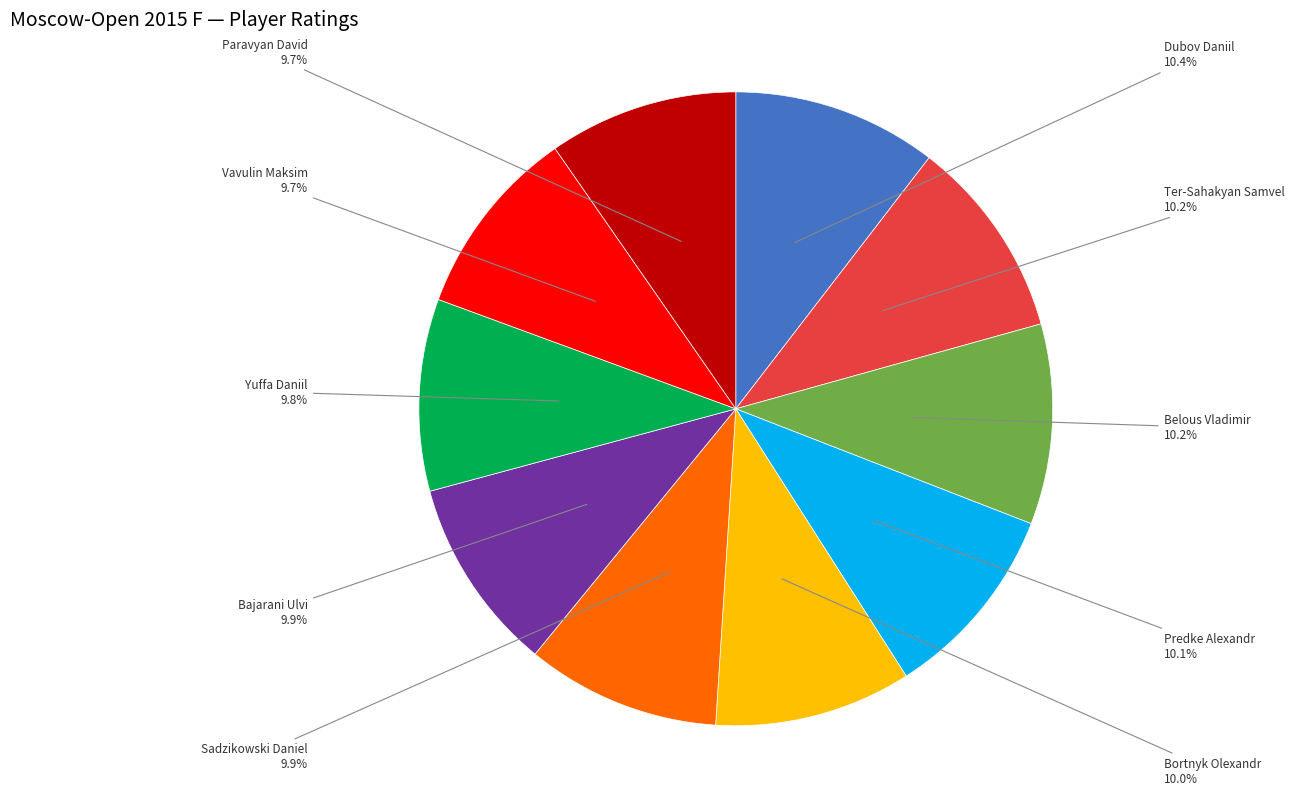

Does any single category account for the majority?

No